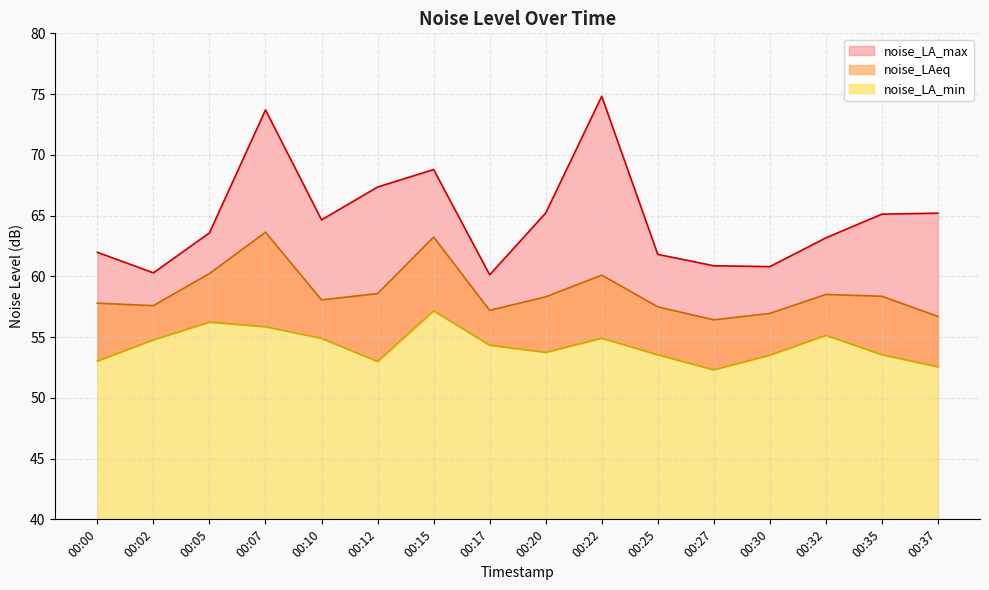

Which category has the highest value in the noise_LA_max series?

00:22